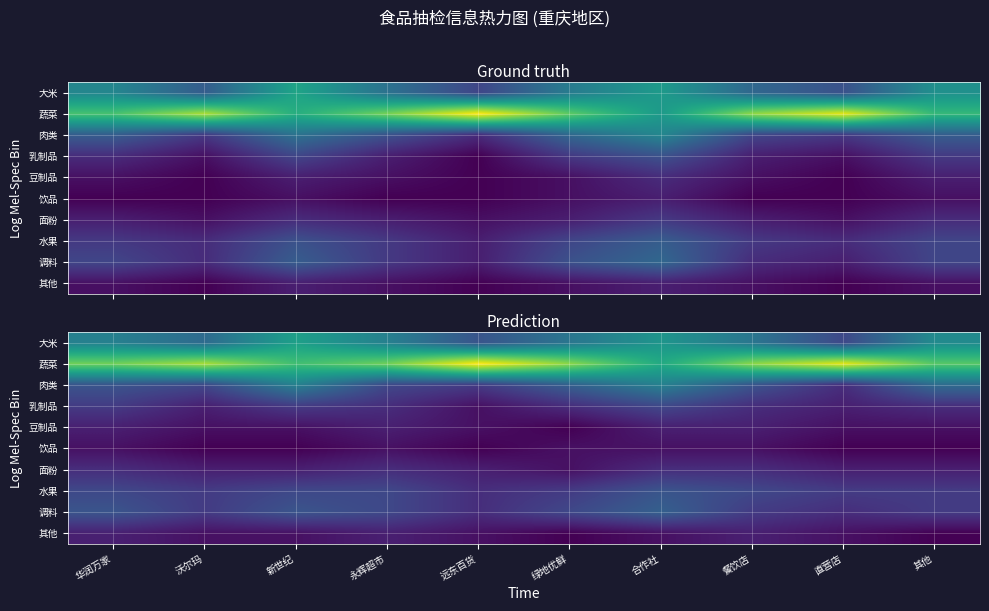

What is the difference between the 水果 values at 直营店 and 永辉超市?

1